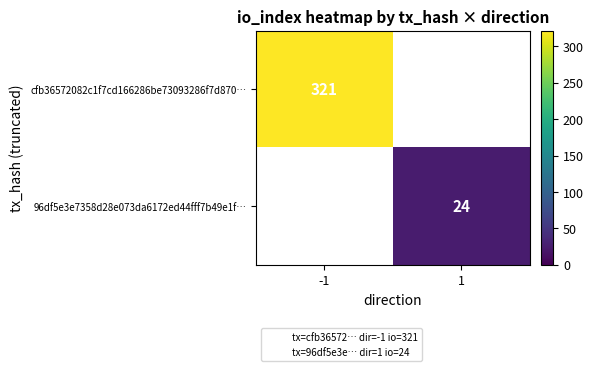

Rank the categories by cfb36572082c1f7cd166286be73093286f7d870… value from lowest to highest.

-1, 1